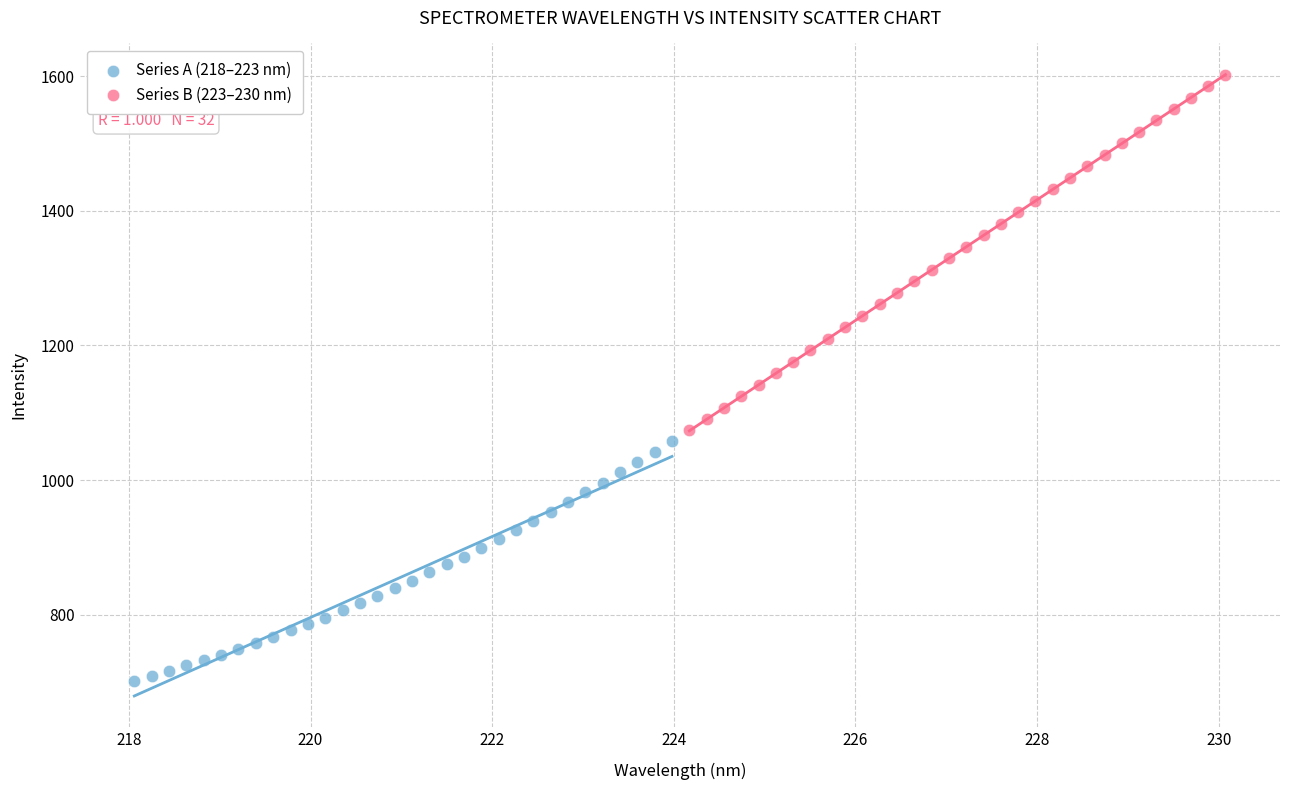

Which series contains the highest Y value?

Series B (223–230 nm)